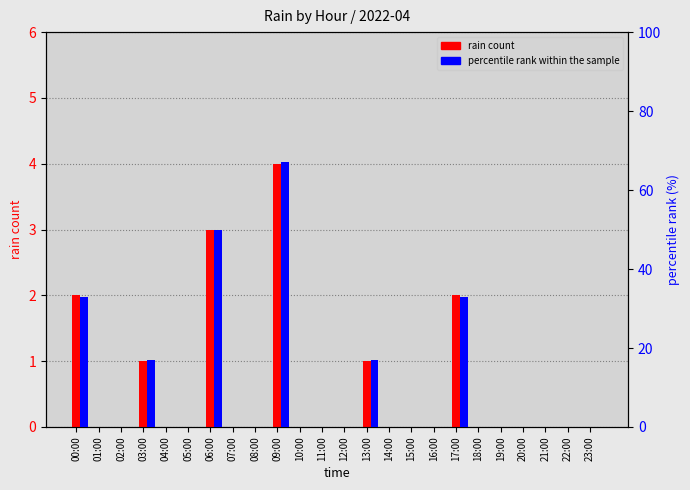

Reading left to right, what are all the values shown in this chart?

rain count: 00:00=2	01:00=0	02:00=0	03:00=1	04:00=0	05:00=0	06:00=3	07:00=0	08:00=0	09:00=4	10:00=0	11:00=0	12:00=0	13:00=1	14:00=0	15:00=0	16:00=0	17:00=2	18:00=0	19:00=0	20:00=0	21:00=0	22:00=0	23:00=0
percentile rank within the sample: 00:00=33	01:00=0	02:00=0	03:00=17	04:00=0	05:00=0	06:00=50	07:00=0	08:00=0	09:00=67	10:00=0	11:00=0	12:00=0	13:00=17	14:00=0	15:00=0	16:00=0	17:00=33	18:00=0	19:00=0	20:00=0	21:00=0	22:00=0	23:00=0